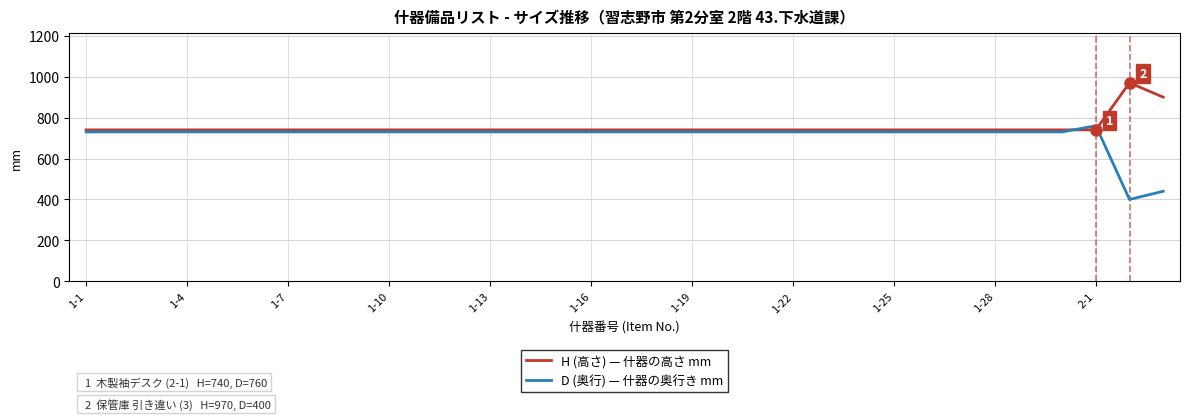

What is the maximum value shown in the chart?

970